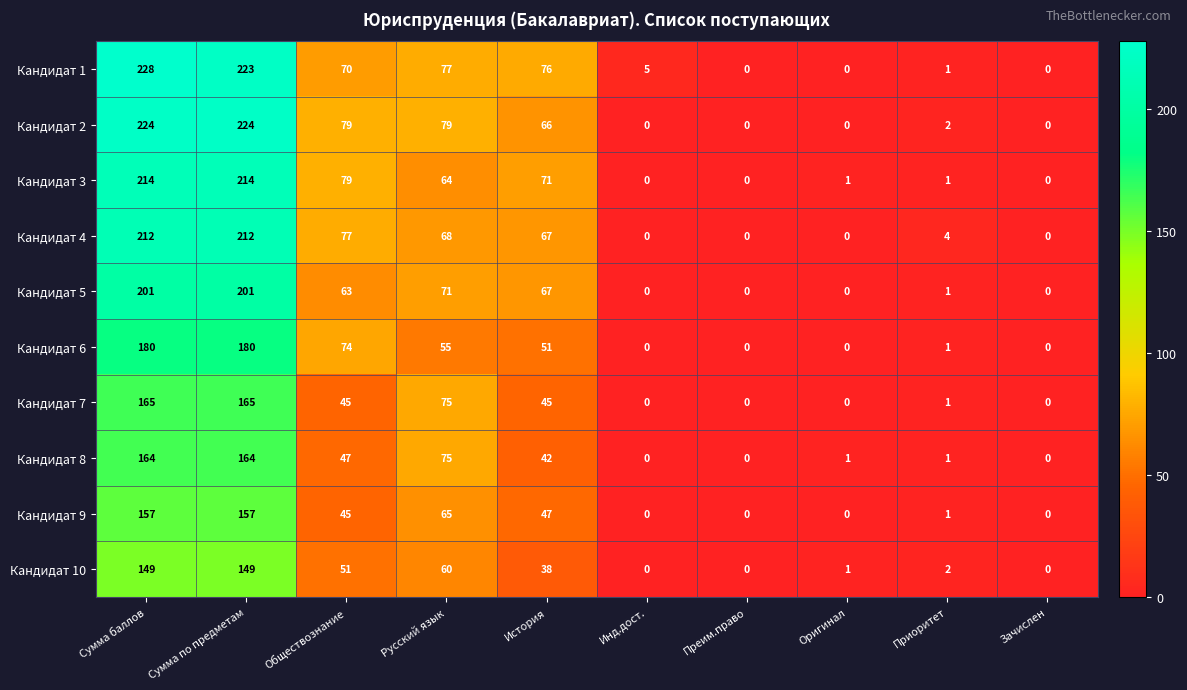

List the series in order of their peak value, highest first.

Кандидат 1, Кандидат 2, Кандидат 3, Кандидат 4, Кандидат 5, Кандидат 6, Кандидат 7, Кандидат 8, Кандидат 9, Кандидат 10